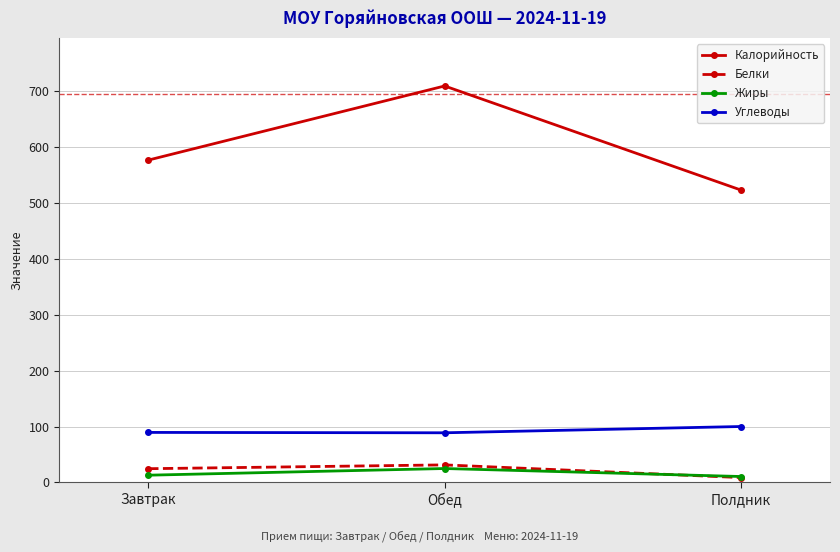

What is the value of the Калорийность point at the 3rd from the left?

522.8